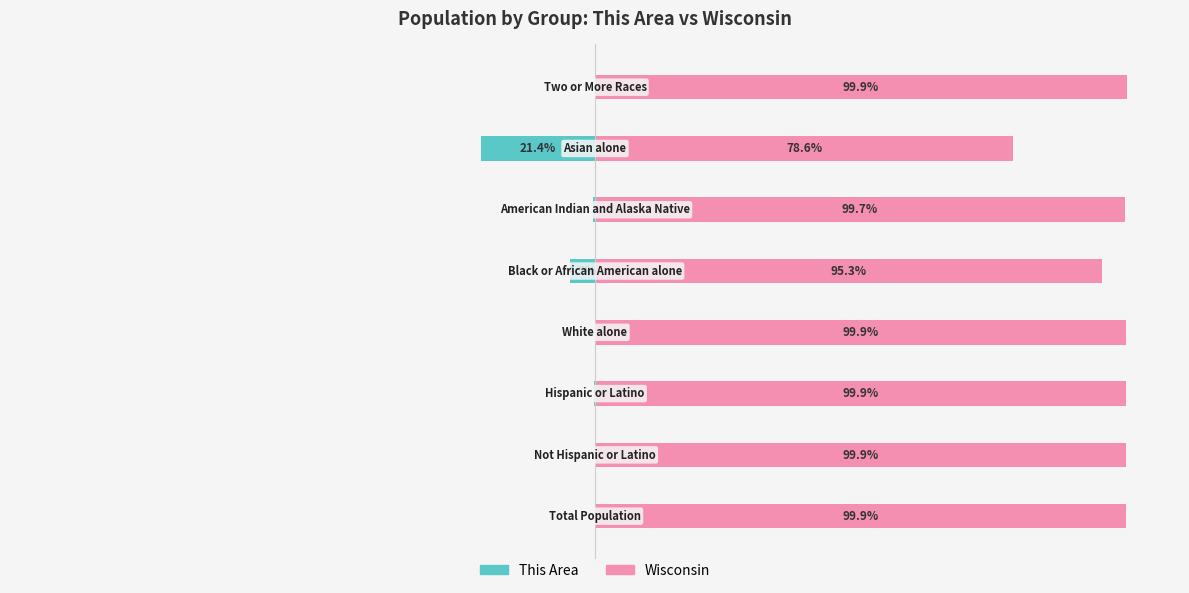

List the series in order of their overall mean, lowest first.

This Area, Wisconsin